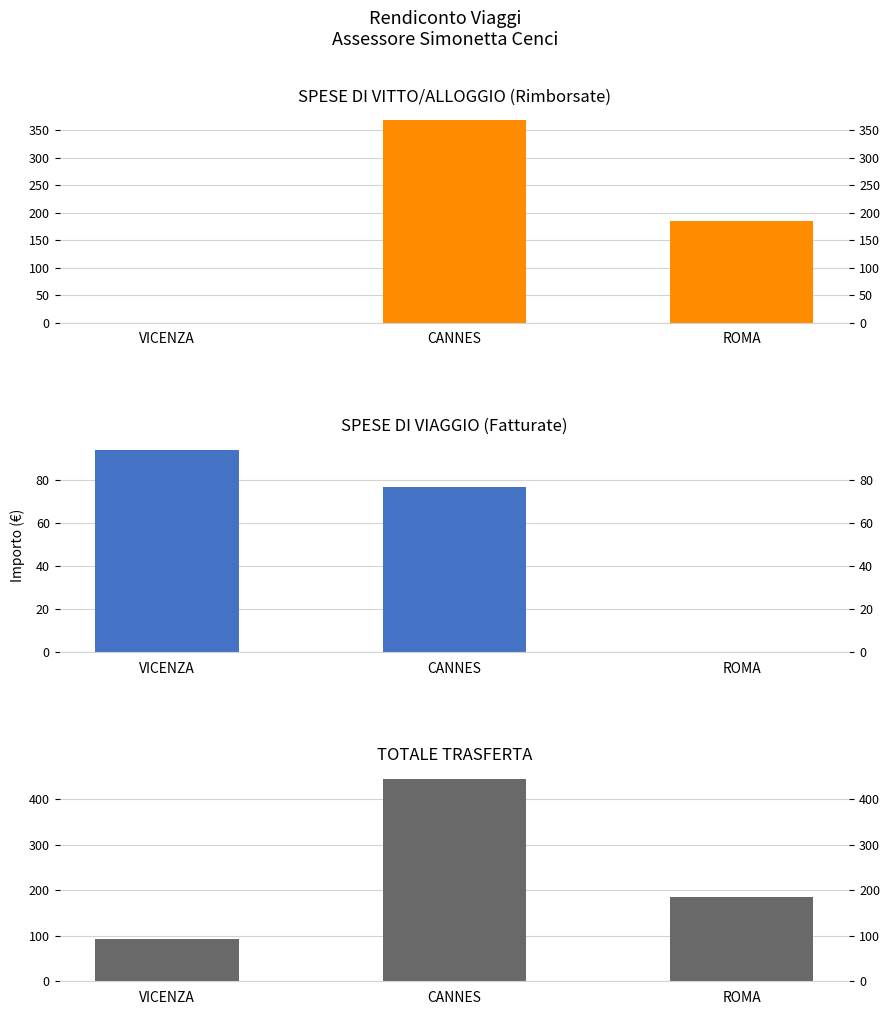

True or false: SPESE DI VITTO/ALLOGGIO (Rimborsate) has a value of 184.0 at ROMA.

True